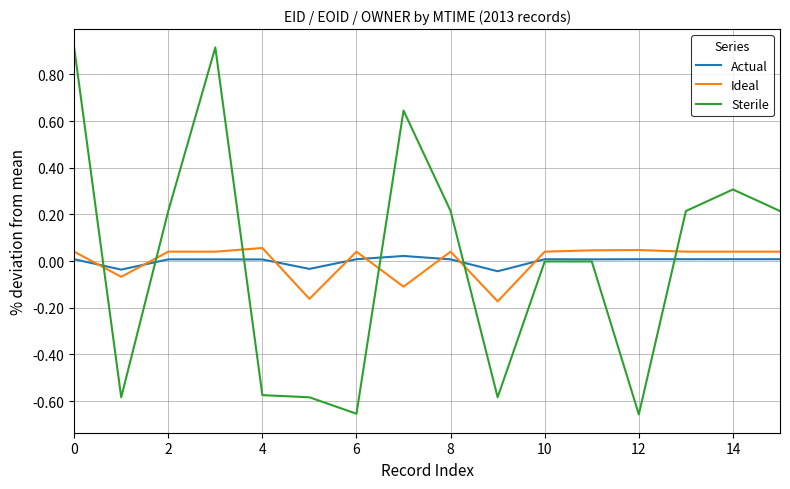

How many Actual values are between 0 and 1?

13